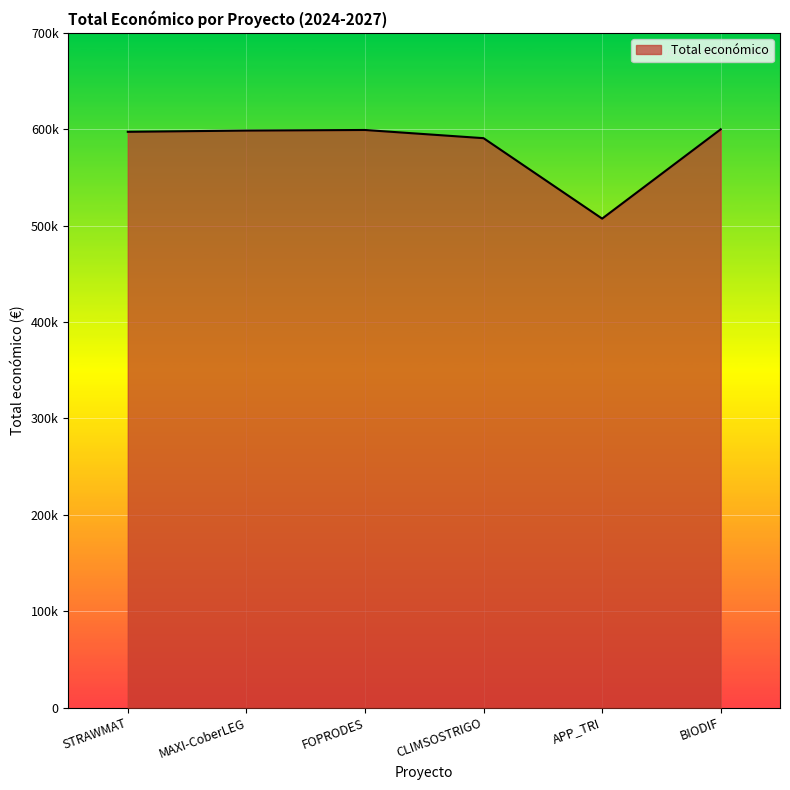

What is the change in value from STRAWMAT to BIODIF?

+2607